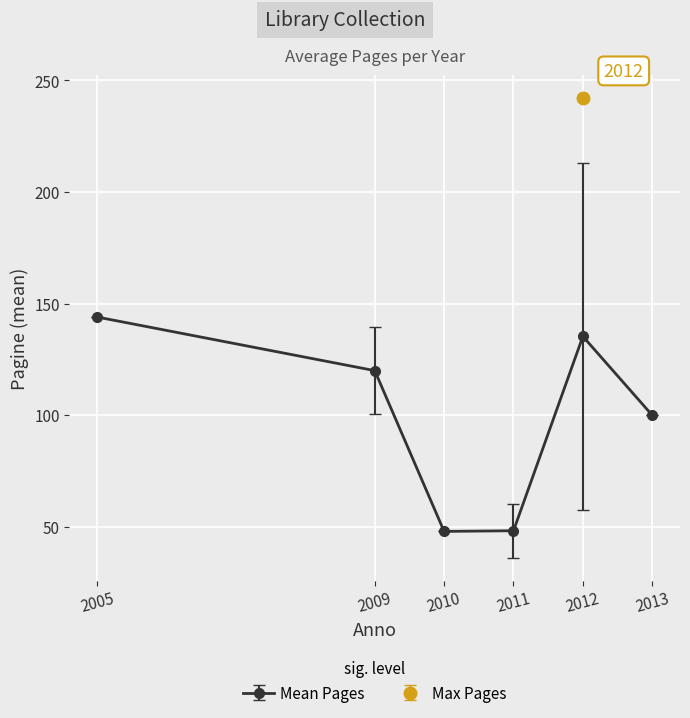

Which category has the highest value in the Mean Pages series?

2005